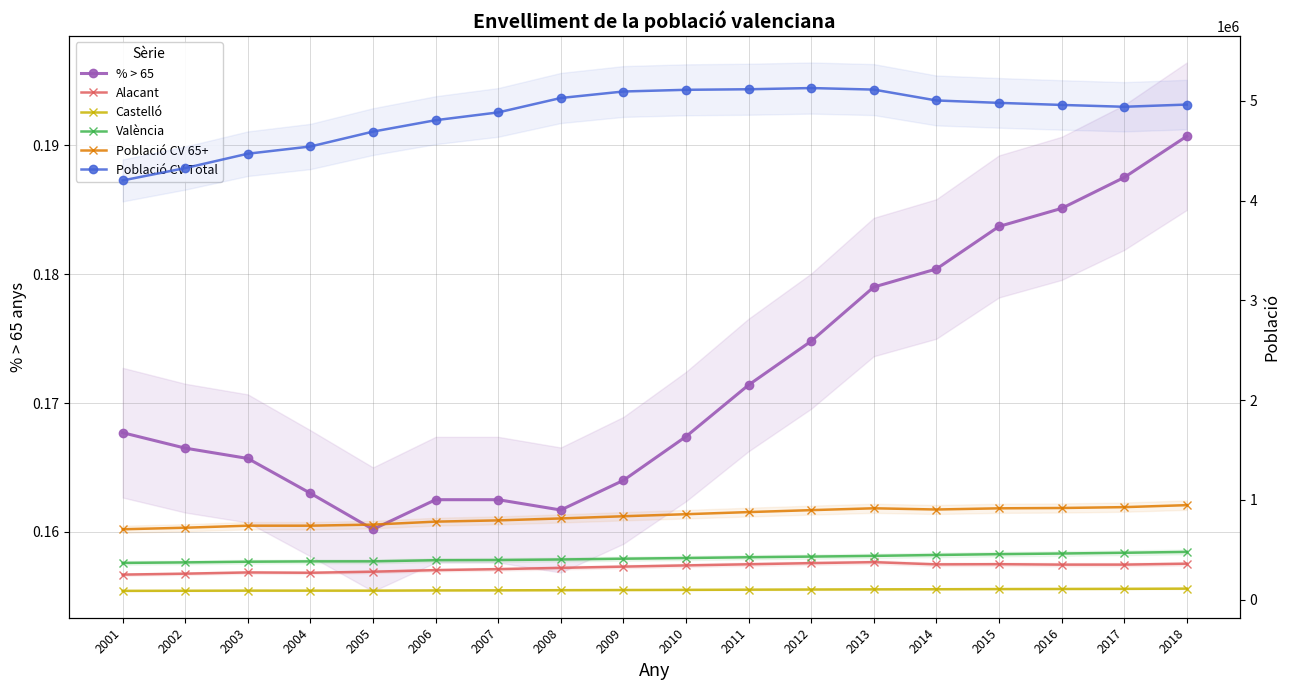

How many interior local valleys does the Alacant series have?

3